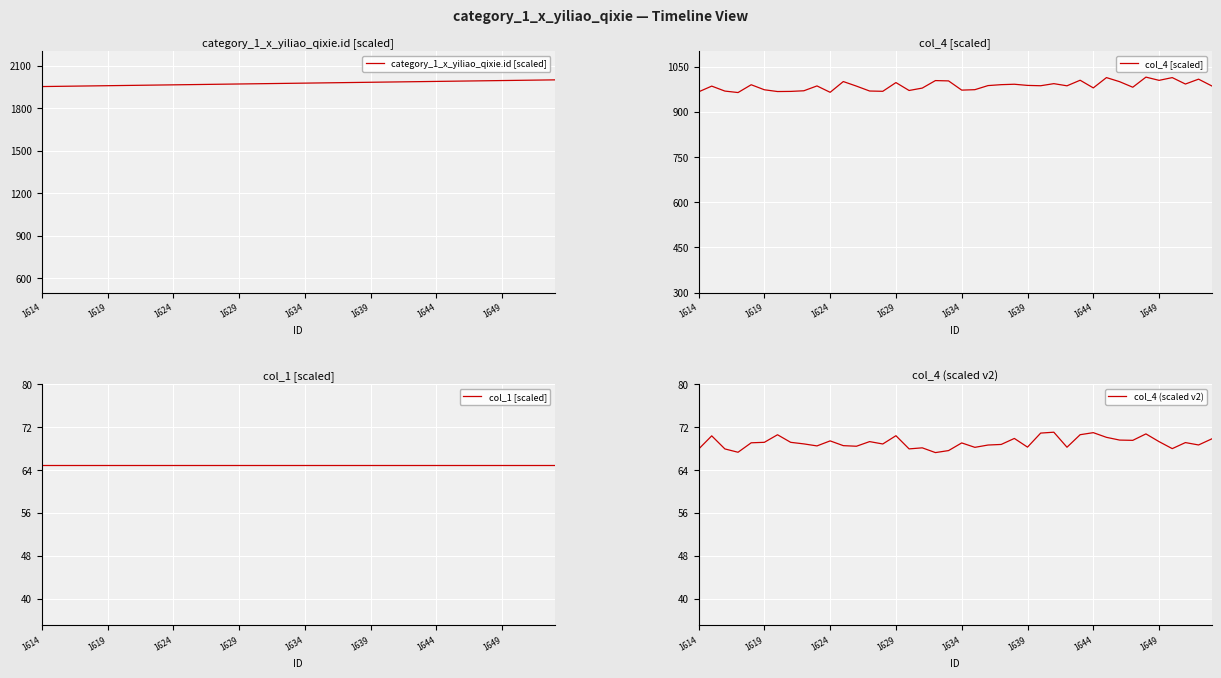

What is the approximate value of category_1_x_yiliao_qixie.id [scaled] at 13?

1968.5